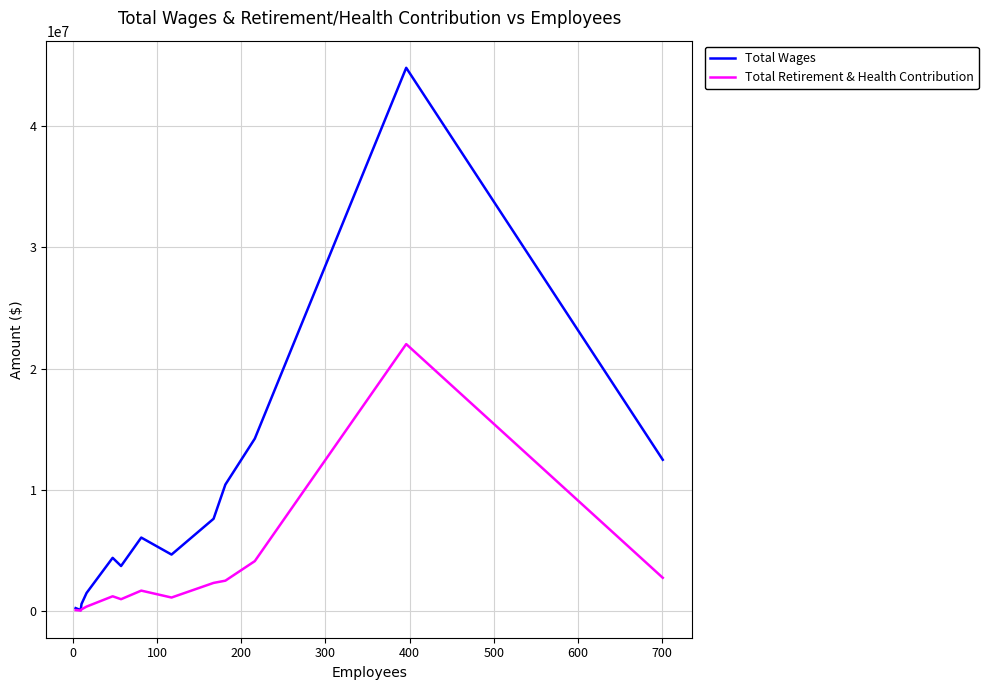

What is the maximum value for Total Retirement & Health Contribution?

22020491